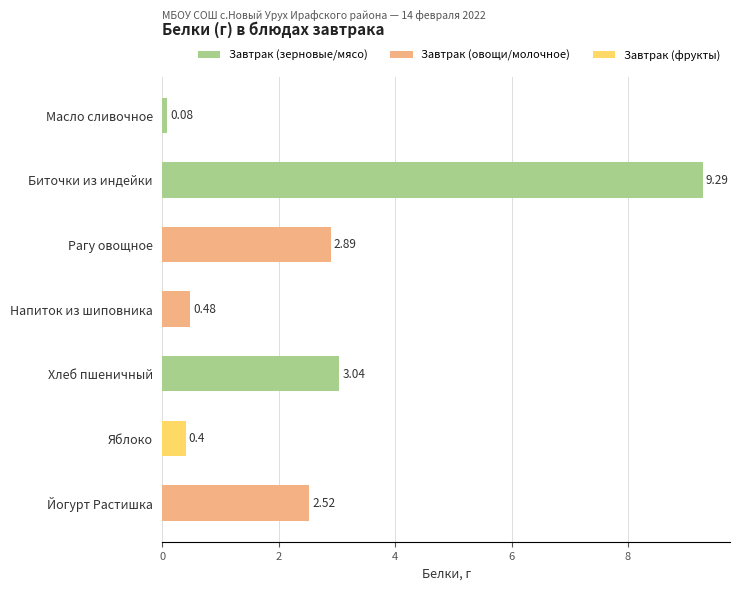

What is the label of the 6th bar from the top?

Яблоко